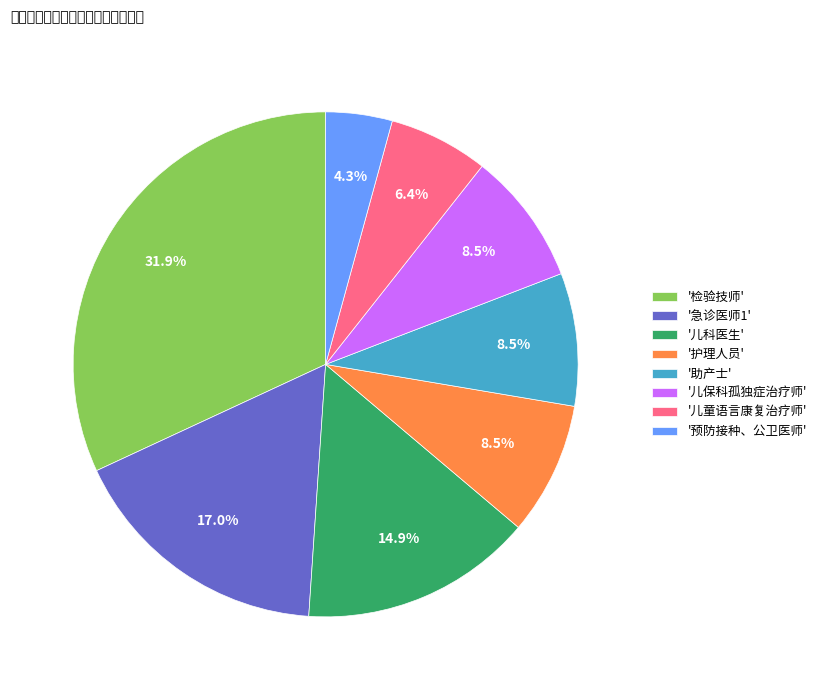

What is the ratio of the value at '儿保科孤独症治疗师' to the value at '儿科医生'?

0.6